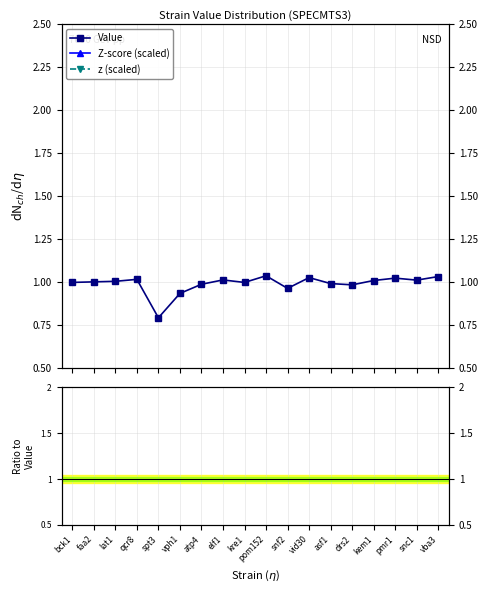

Which series changed the most between kem1 and vba3?

Z-score (scaled)